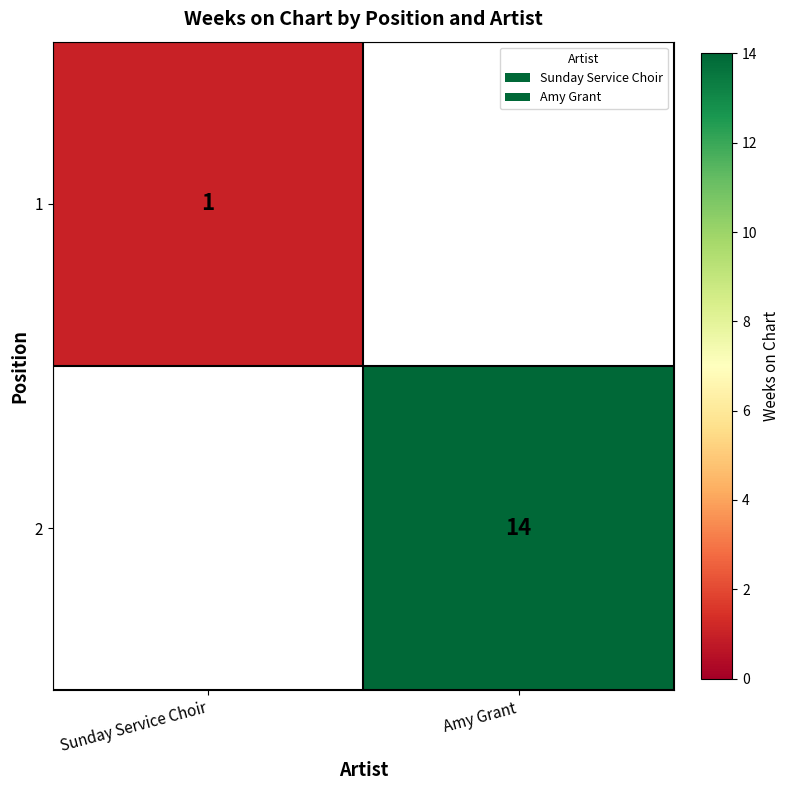

Is it true that 1 equals 0 at Sunday Service Choir?

False